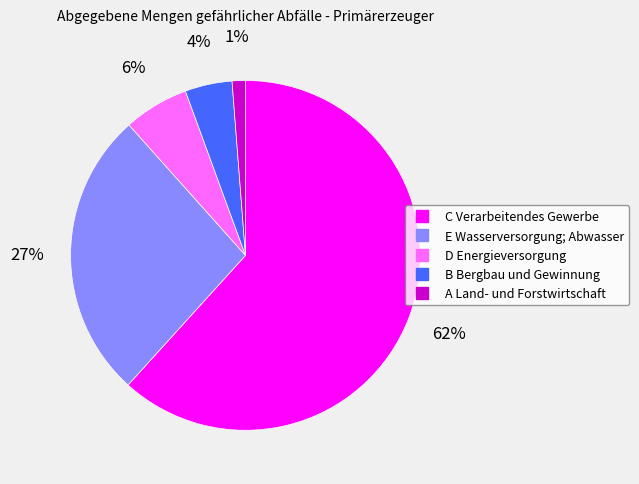

What percentage is the C Verarbeitendes Gewerbe slice, to the nearest percent?

62%